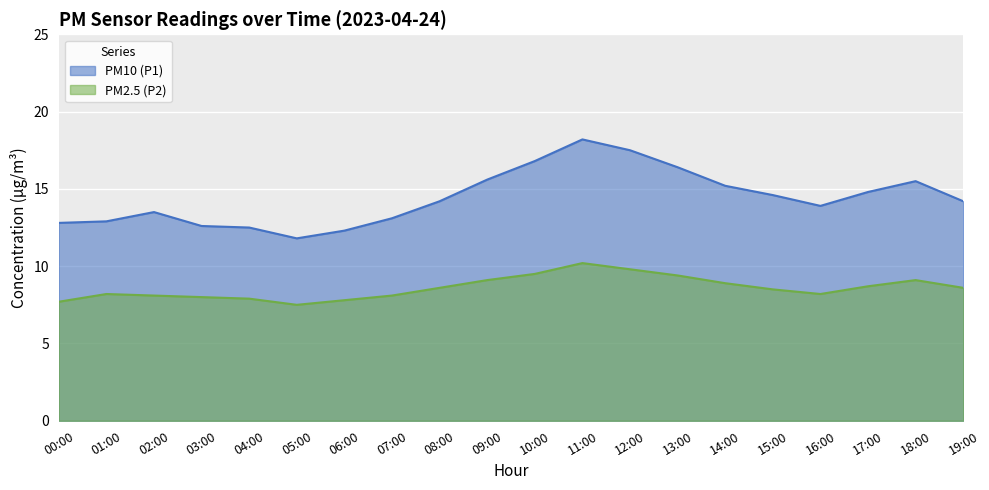

The value of PM10 (P1) at 18:00 is 8.7. True or false?

False